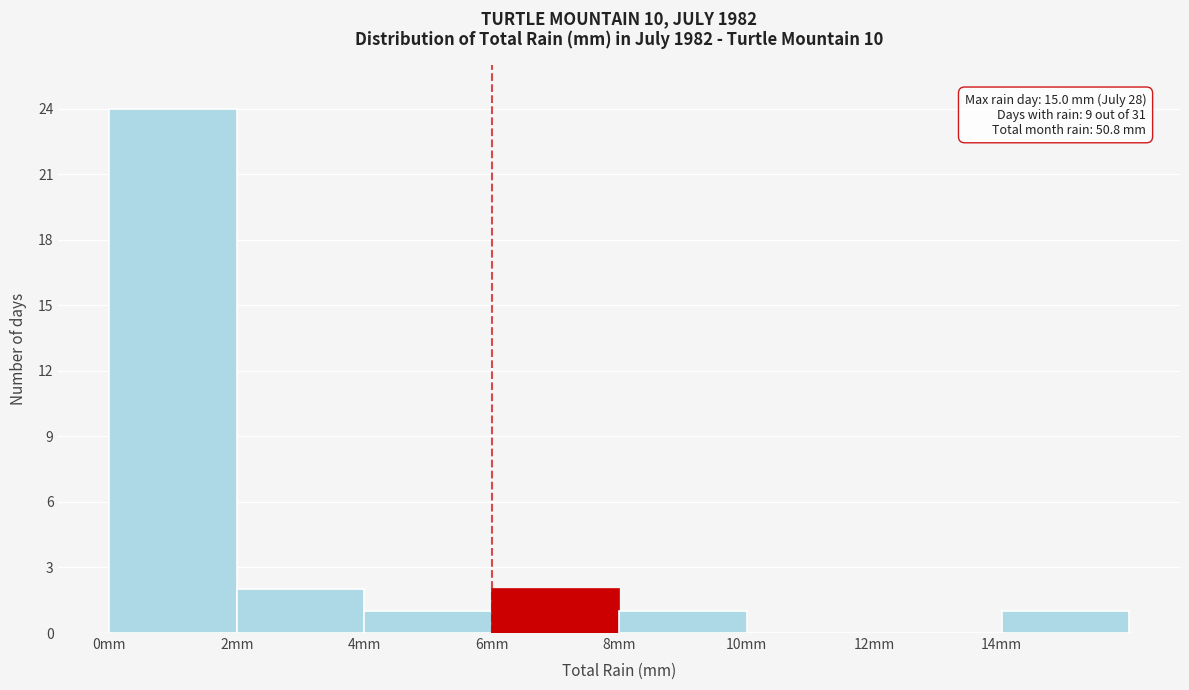

Which range on the x-axis has the tallest bar?

0 to 2